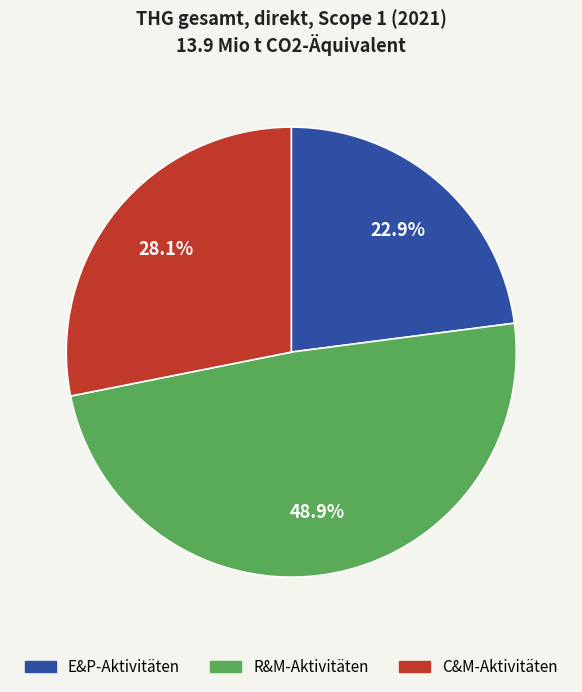

Does E&P-Aktivitäten account for over 50% of the chart?

No